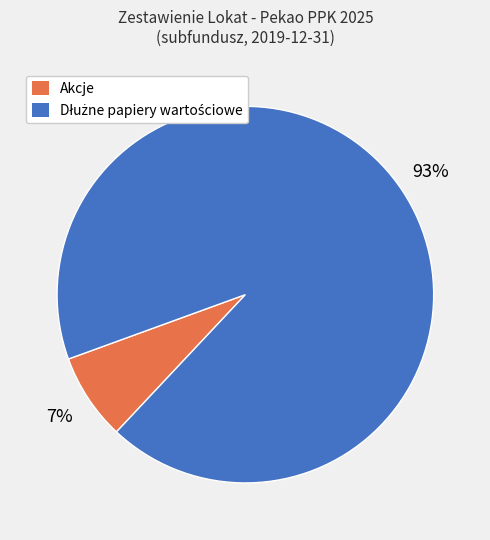

How many slices are in this pie chart?

2